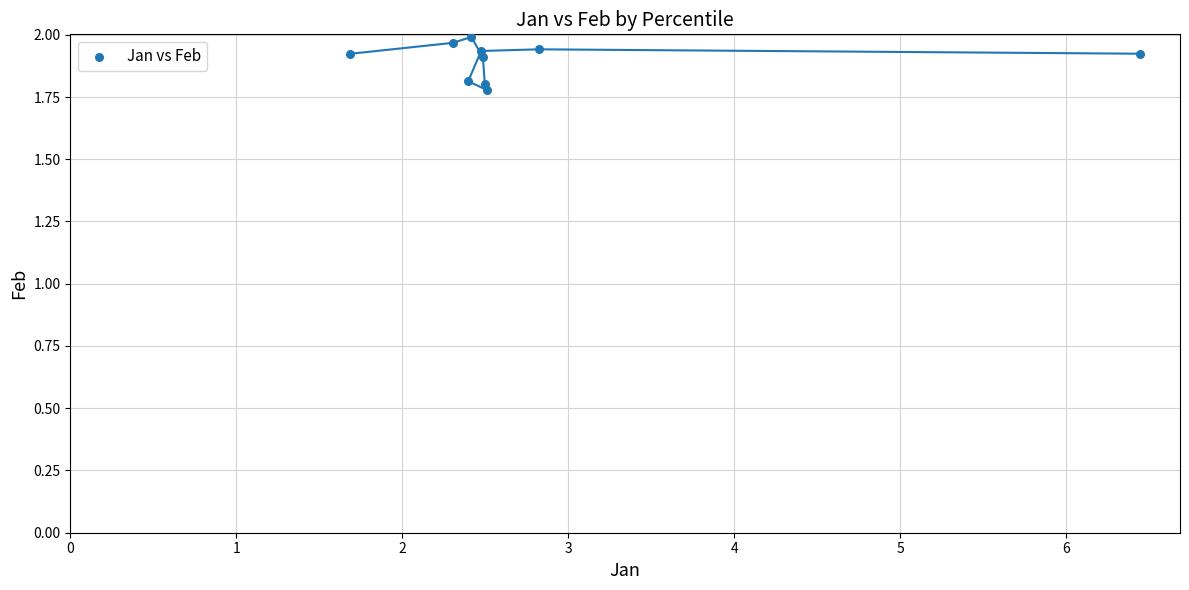

What is the range of X values (max minus min)?

4.8